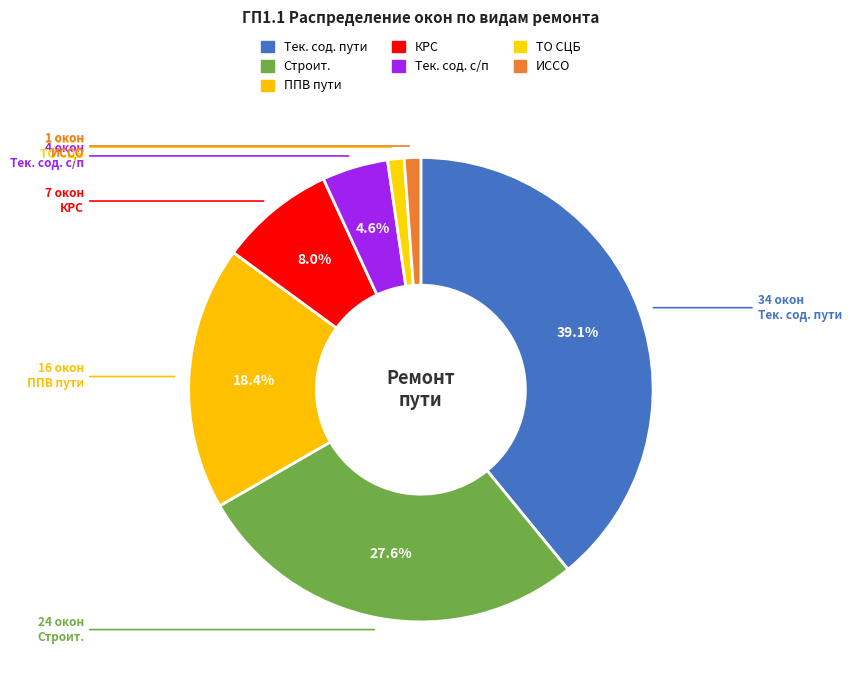

True or false: ИССО accounts for 1% of the total.

True